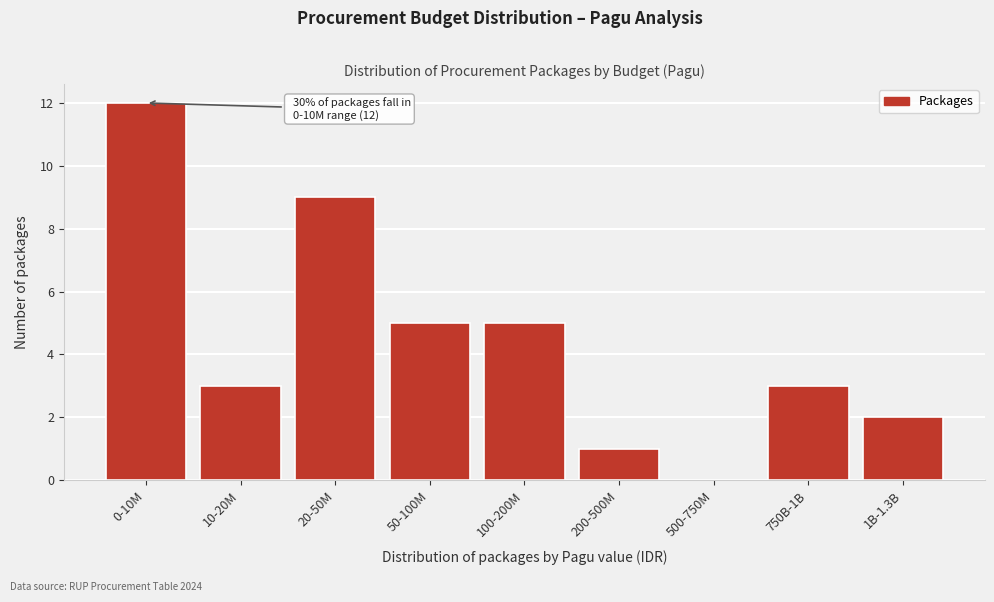

Reading left to right, list all the values displayed in this chart.

0-10M=12	10-20M=3	20-50M=9	50-100M=5	100-200M=5	200-500M=1	500-750M=0	750B-1B=3	1B-1.3B=2